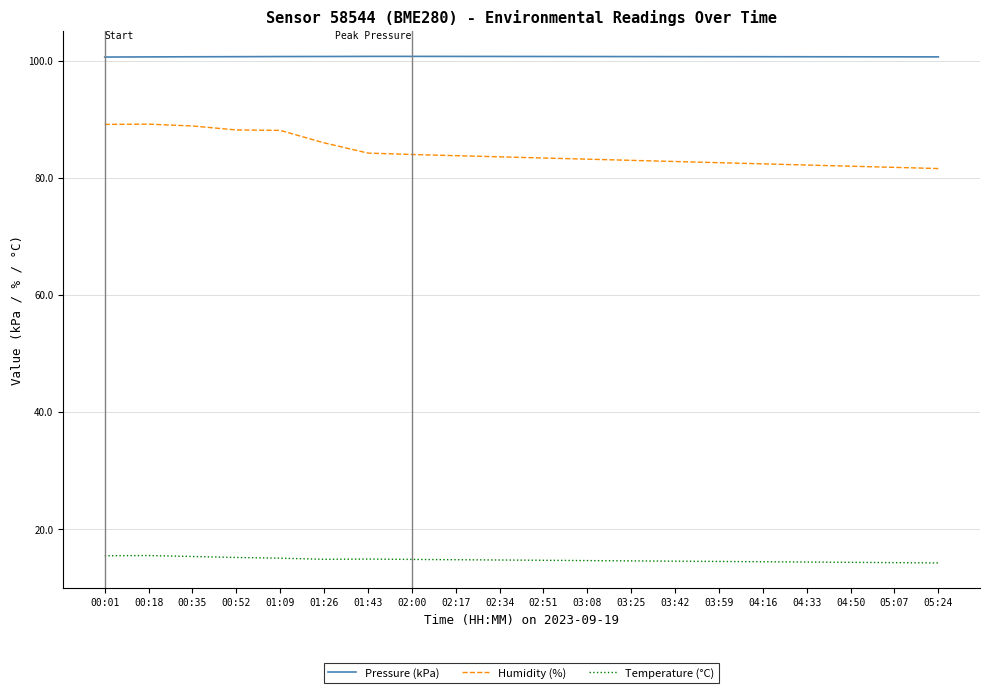

List the series in order of their overall mean, lowest first.

Temperature (°C), Humidity (%), Pressure (kPa)